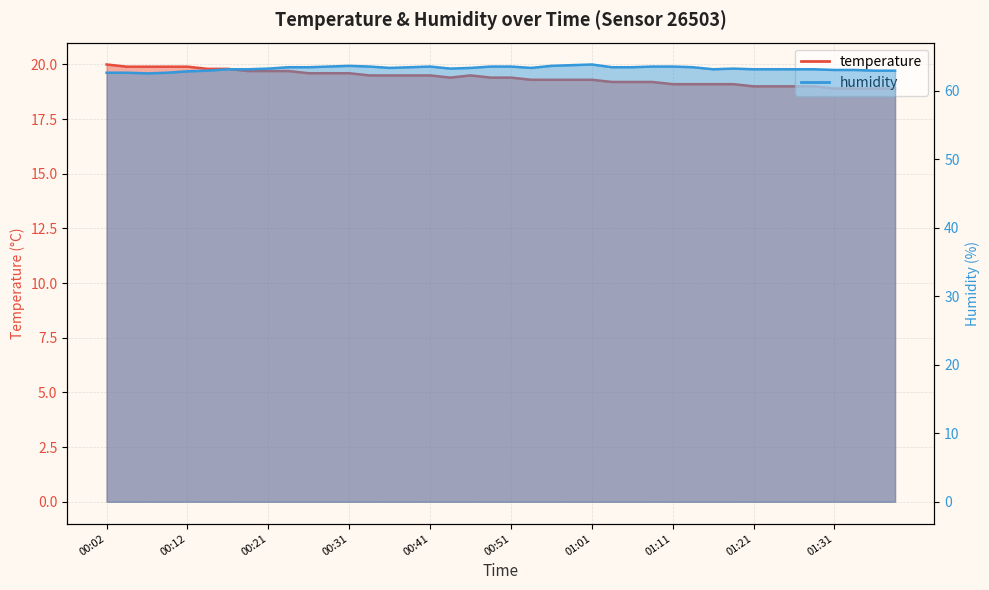

Does the chart have visible grid lines?

Yes